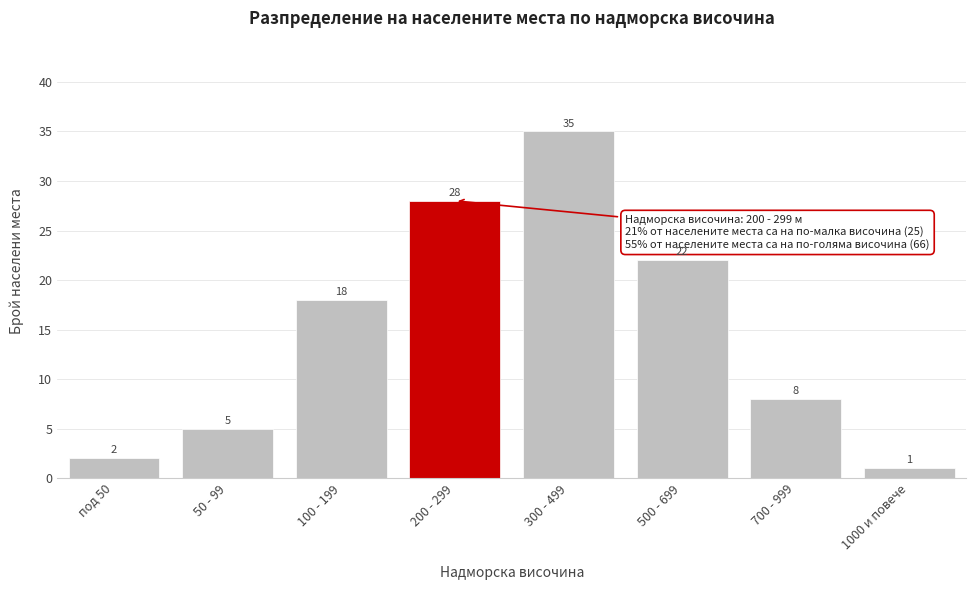

Reading left to right, list all the values displayed in this chart.

2	5	18	28	35	22	8	1